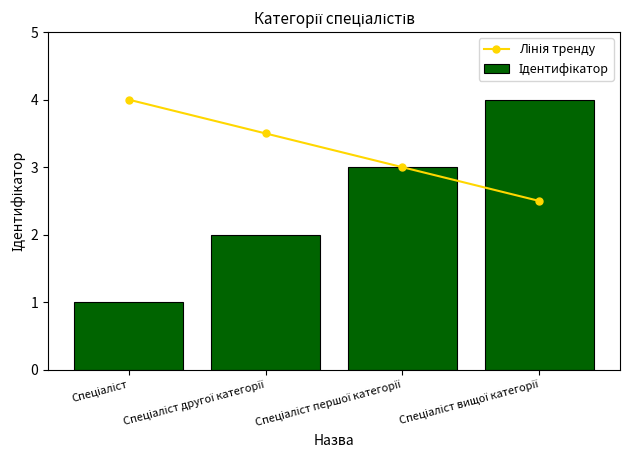

What position from the left is Спеціаліст вищої категорії?

4